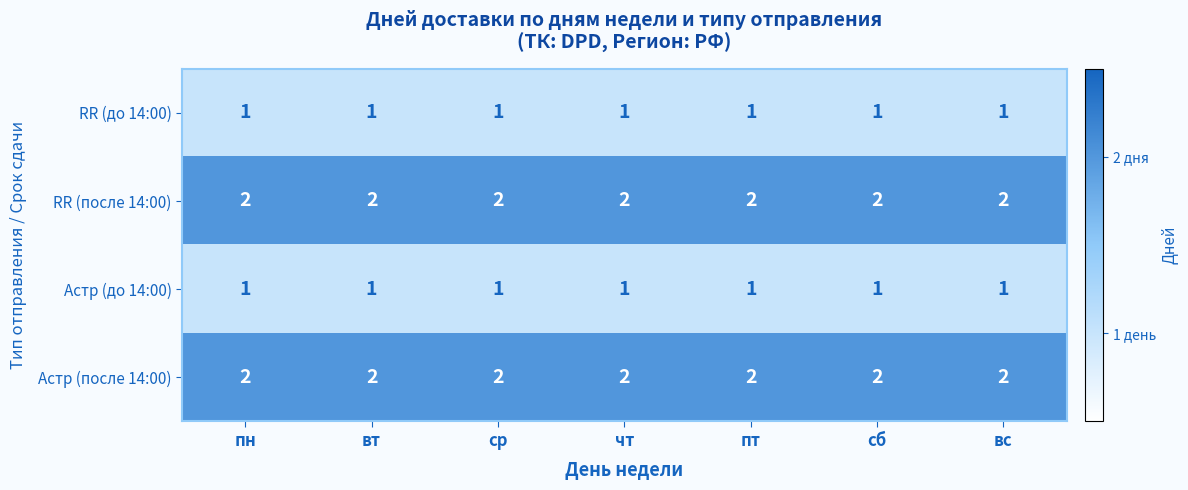

What is the sum of all Астр (до 14:00) values?

7